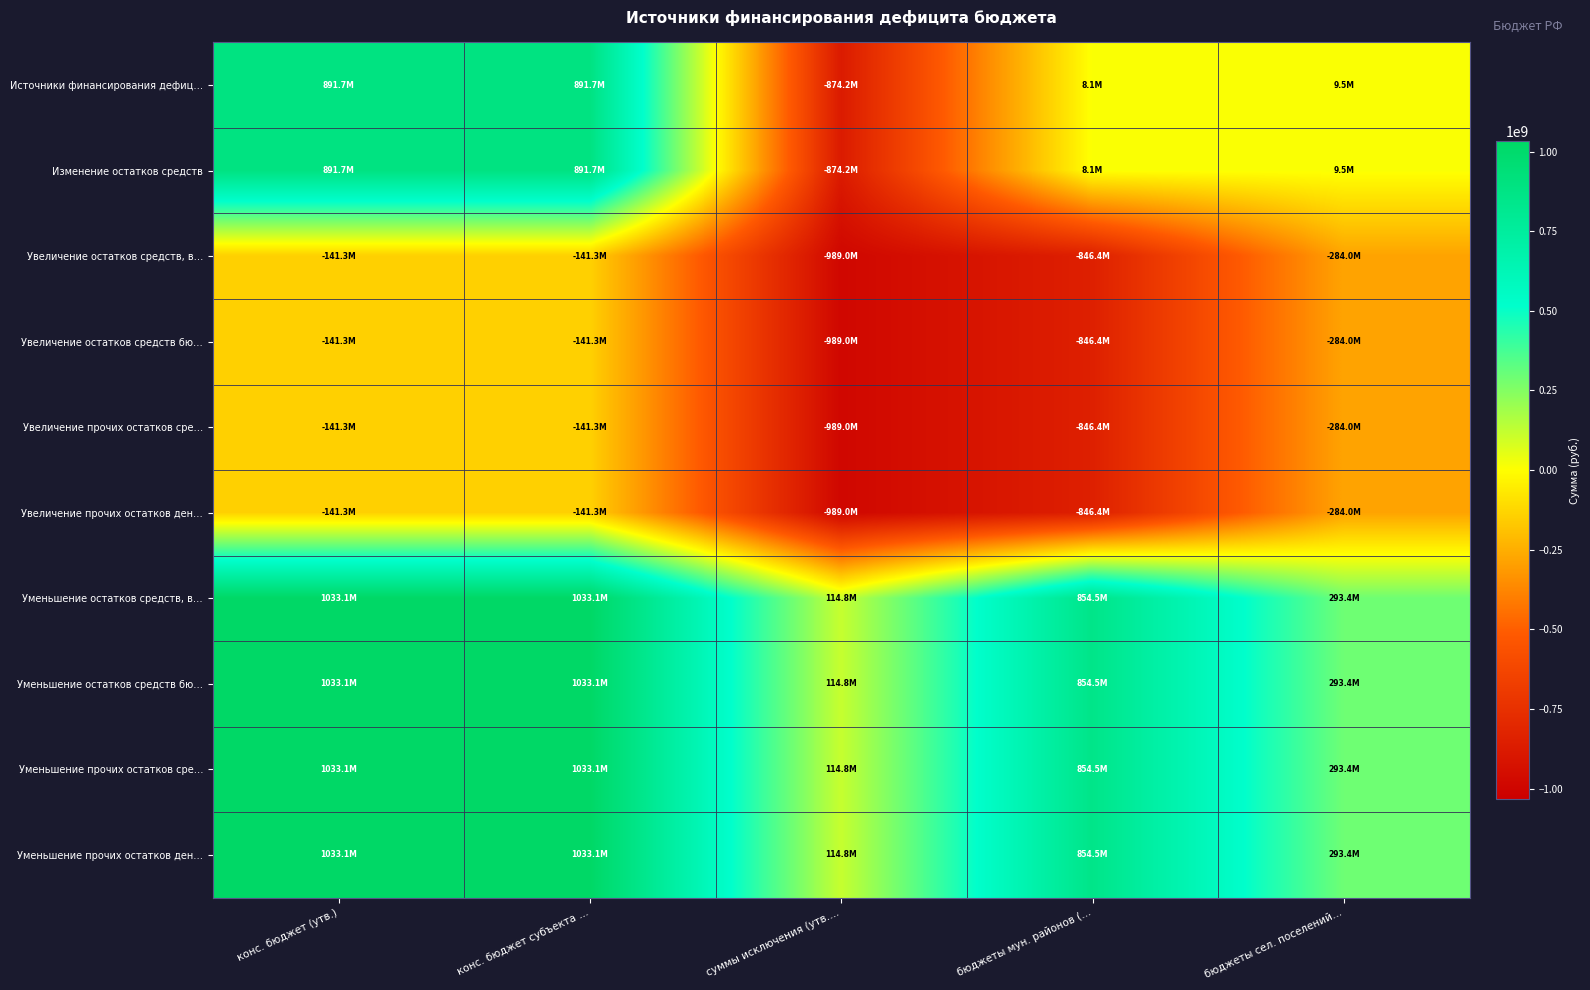

Which series has the largest total across all categories?

Уменьшение остатков средств, в…